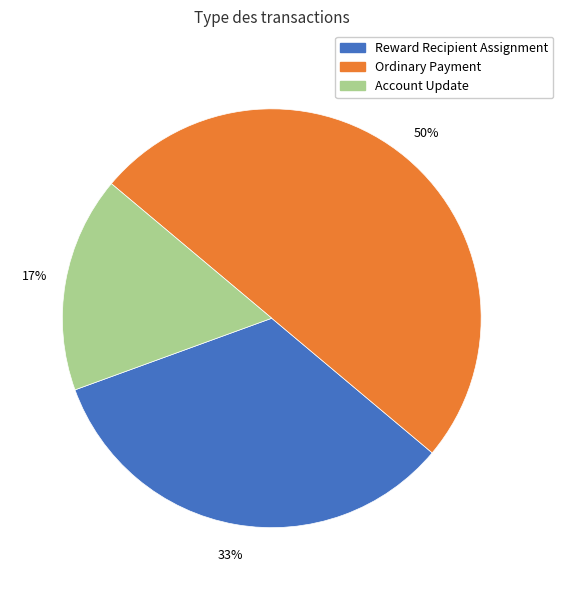

Is the sum of Account Update and Ordinary Payment greater than half?

Yes